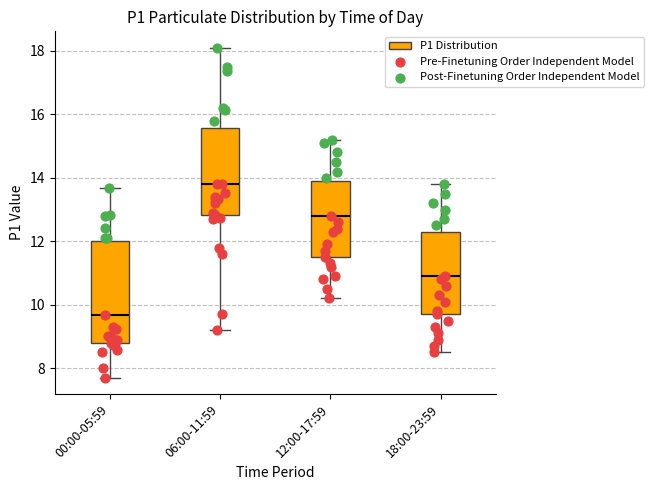

Reading left to right, transcribe this box plot: for each box, give where its median line is, the range the box spans, and where its two whiskers end, as read against the y-axis. The values are not printed on the chart, so give them approximately, as read against the axis.

00:00-05:59: median 9.6, box 8.8 to 12.0, whiskers 7.8 to 13.6
06:00-11:59: median 13.8, box 12.8 to 15.6, whiskers 9.2 to 18.2
12:00-17:59: median 12.8, box 11.6 to 14.0, whiskers 10.2 to 15.2
18:00-23:59: median 11.0, box 9.8 to 12.4, whiskers 8.6 to 13.8